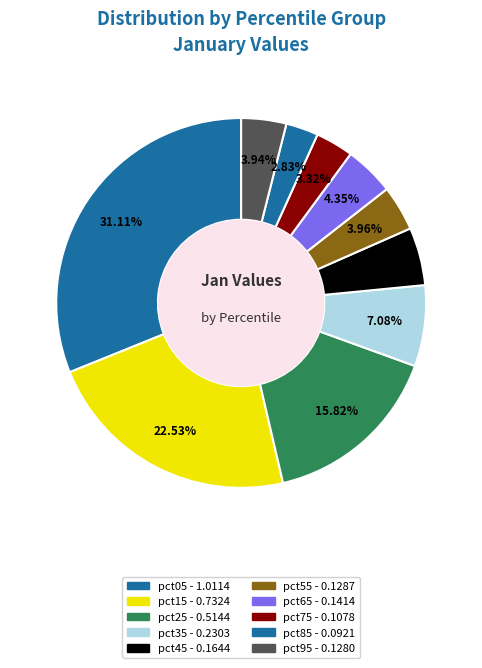

To the nearest percent, what is the average slice percentage?

10%